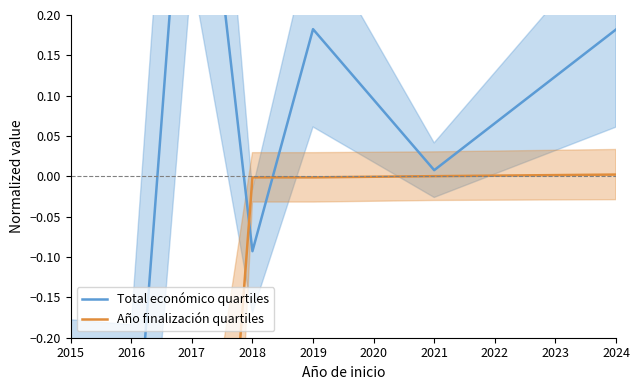

What is the value of the Total económico quartiles point at the 3rd from the left?

0.6